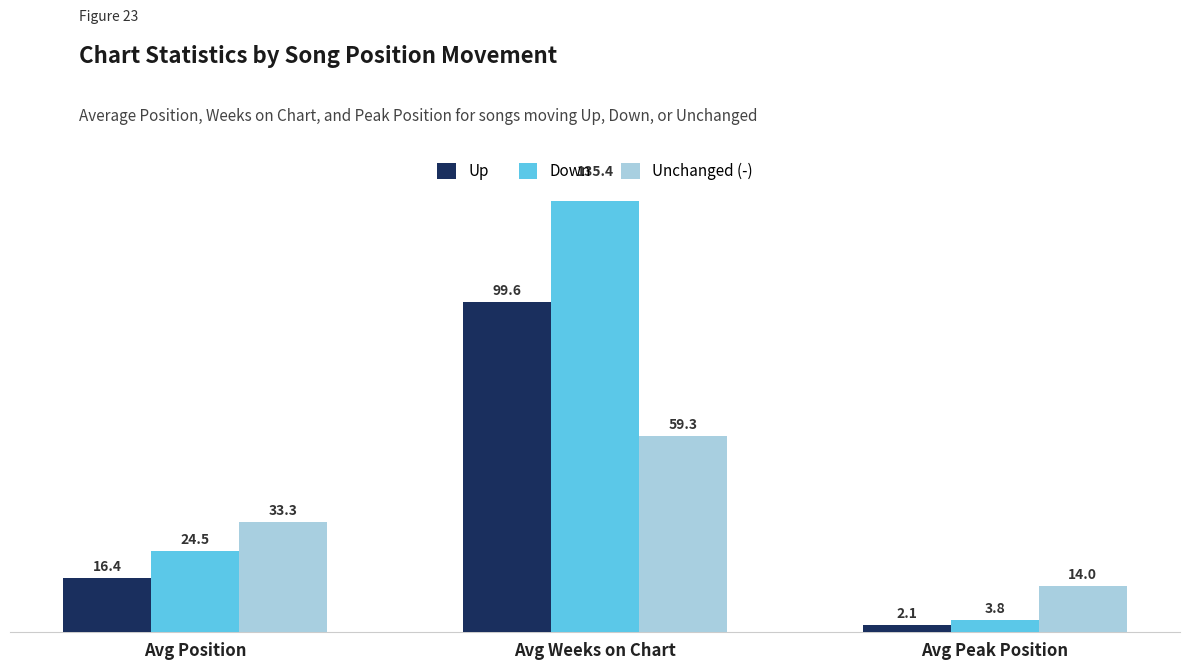

Rank the categories by Down value from highest to lowest.

Avg Weeks on Chart, Avg Position, Avg Peak Position